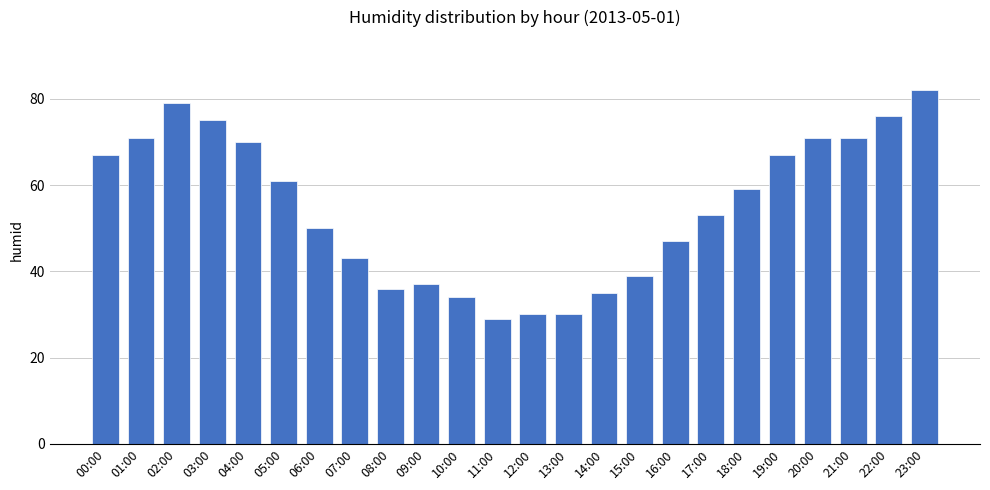

What is the greatest value displayed?

82